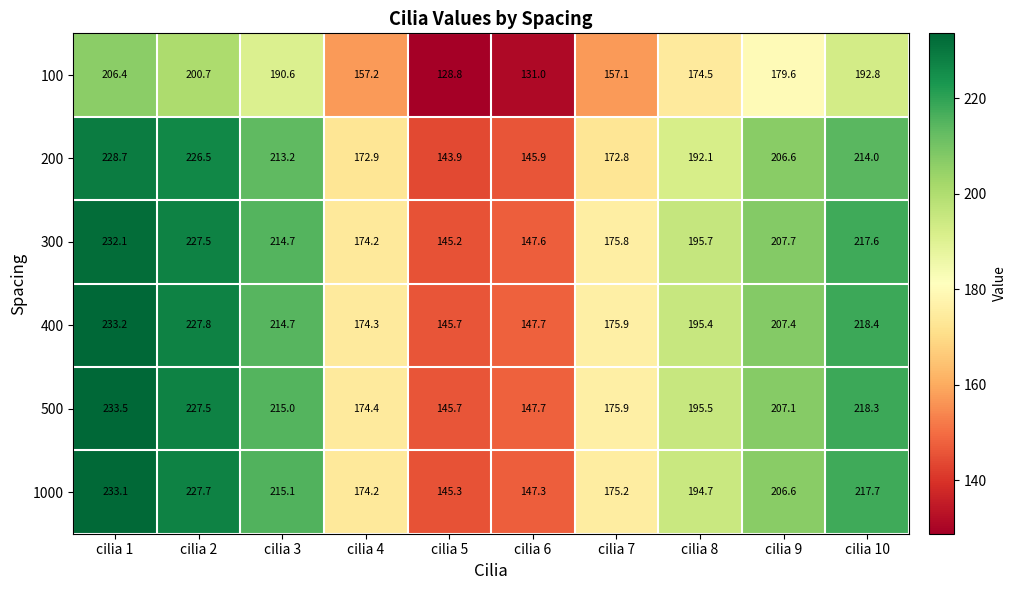

What is the difference between the highest and lowest values at cilia 3?

24.5